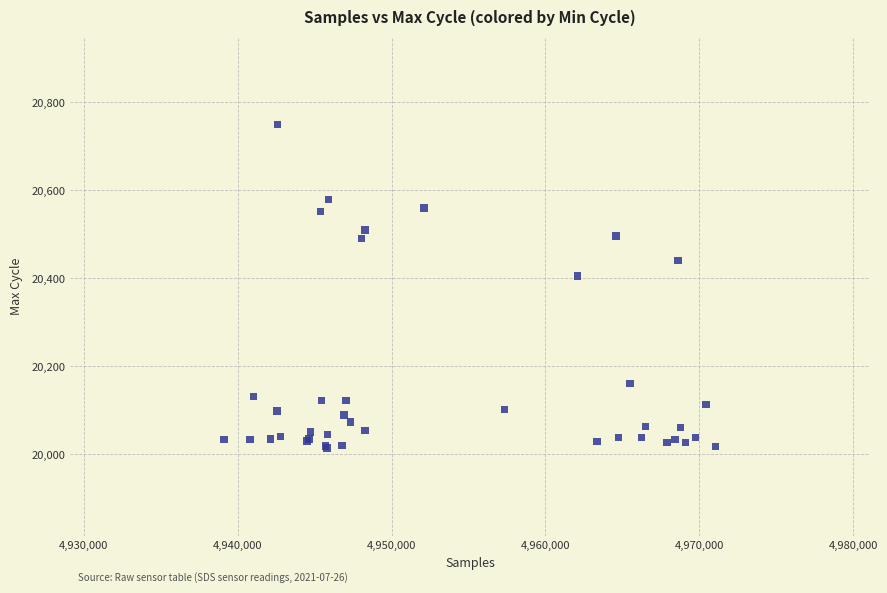

What Y value in the scatter plot is closest to 20382?

20405